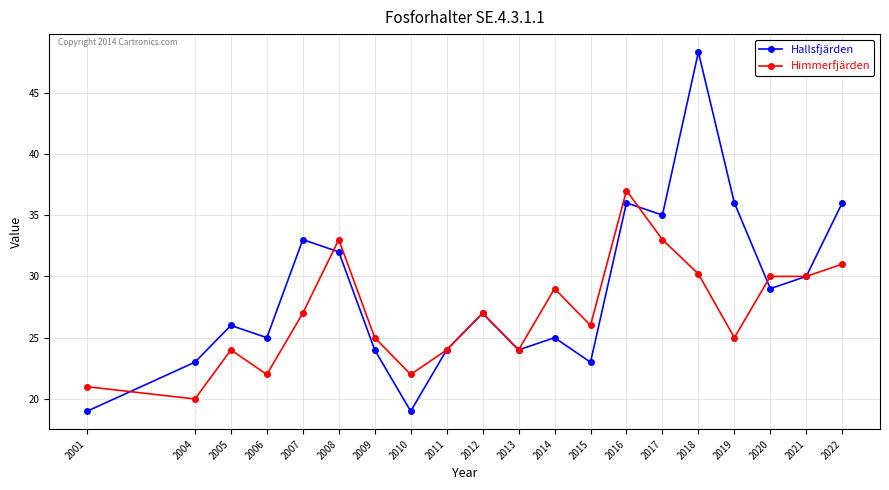

How many data points does each series have?

20